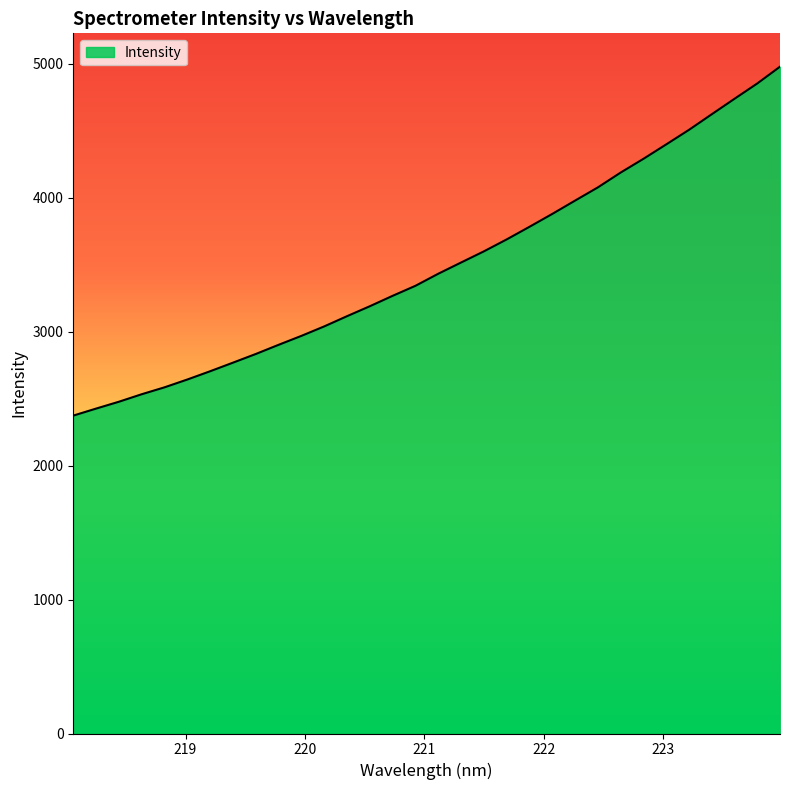

What is the maximum value shown in the chart?

4978.5